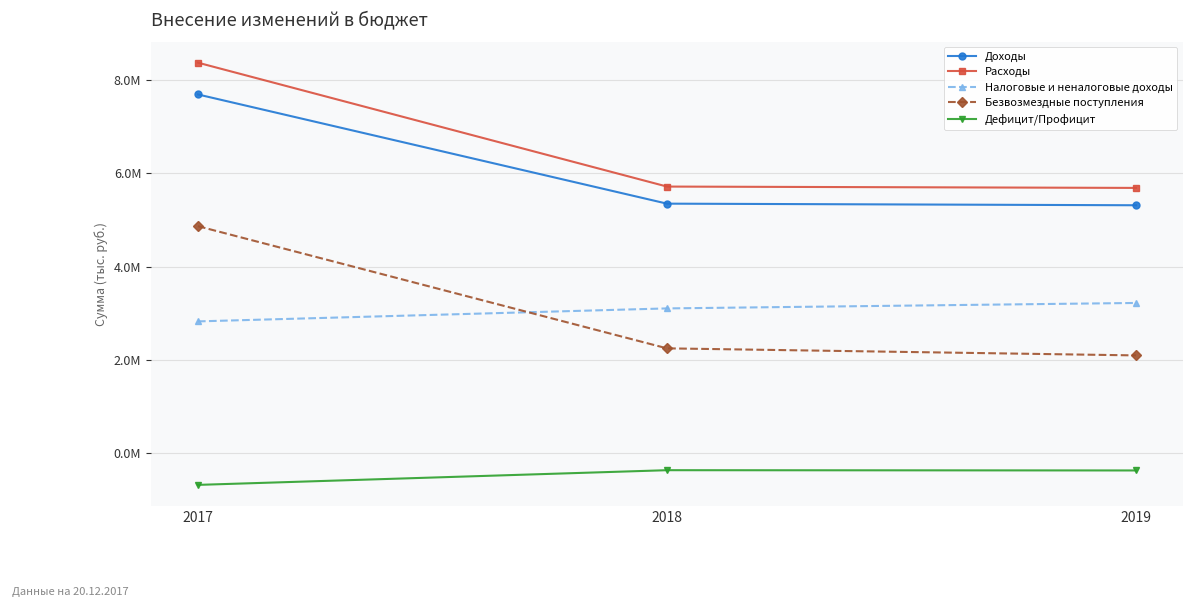

Does the chart have visible grid lines?

Yes